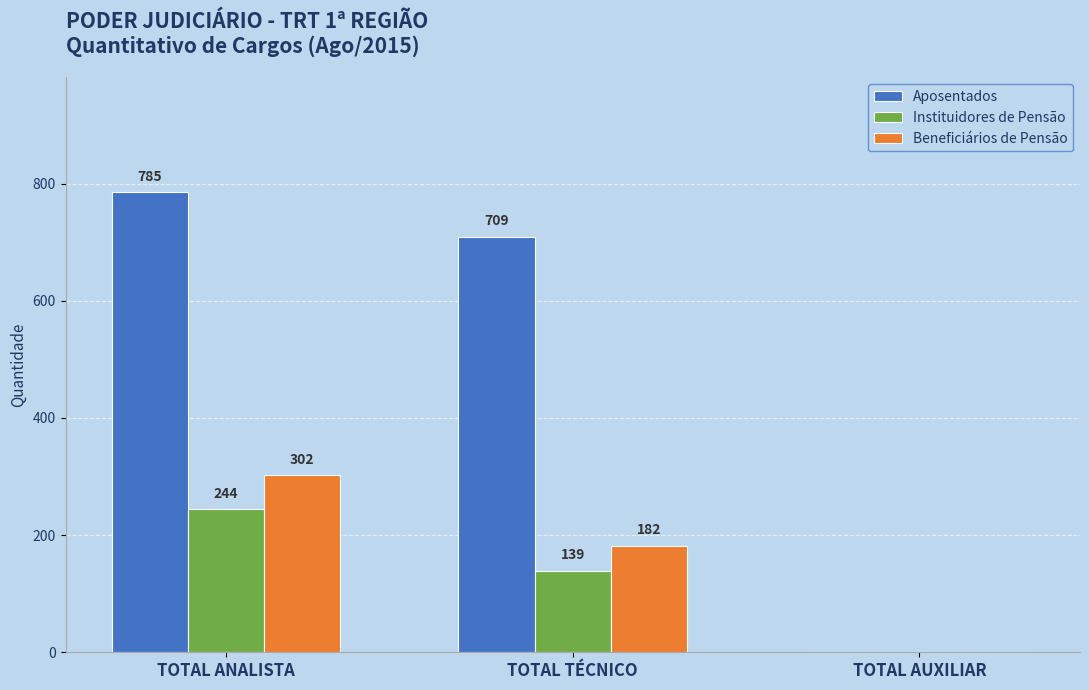

What is the total value across all series at TOTAL ANALISTA?

1331